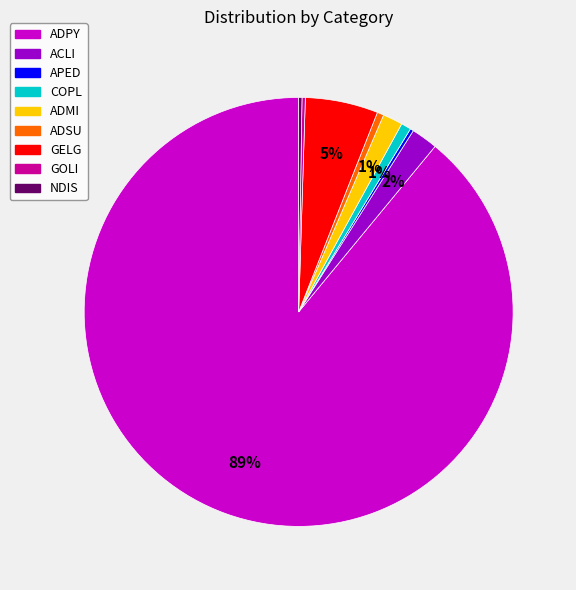

True or false: ADMI accounts for 1% of the total.

True